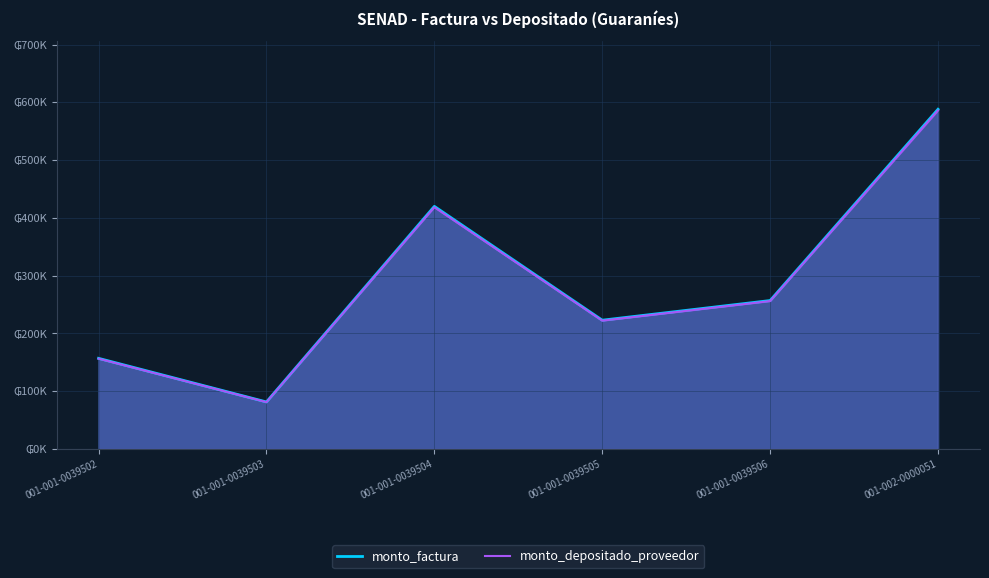

Which series has the largest total across all categories?

monto_factura